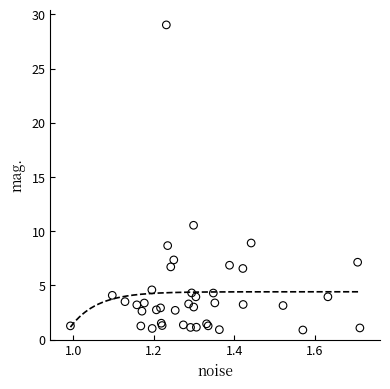

What Y value in the scatter plot is closest to 14?

10.5